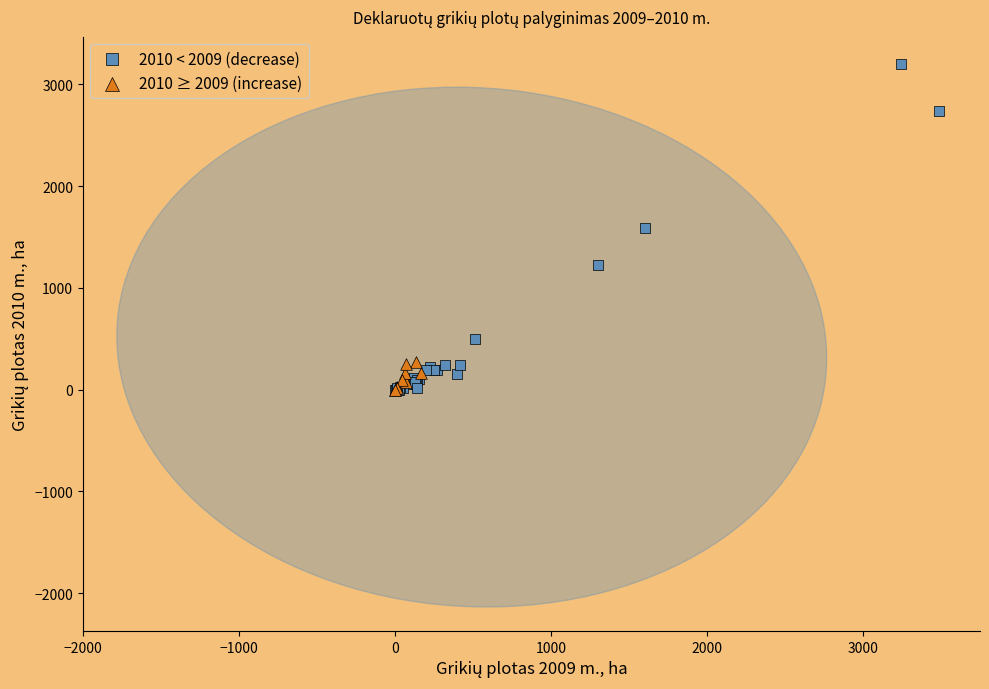

Which series has the widest spread of Y values?

2010 < 2009 (decrease)